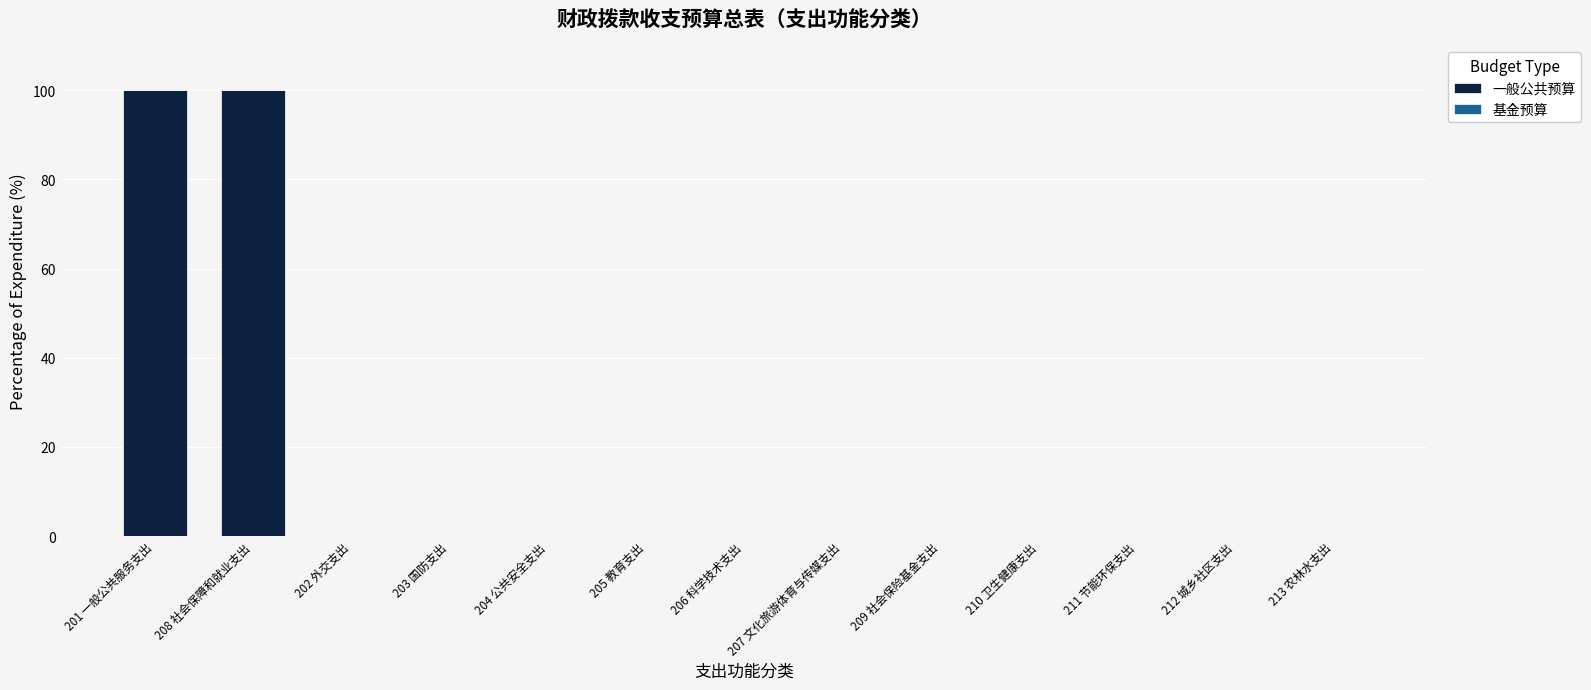

What is the sum of all values?

200